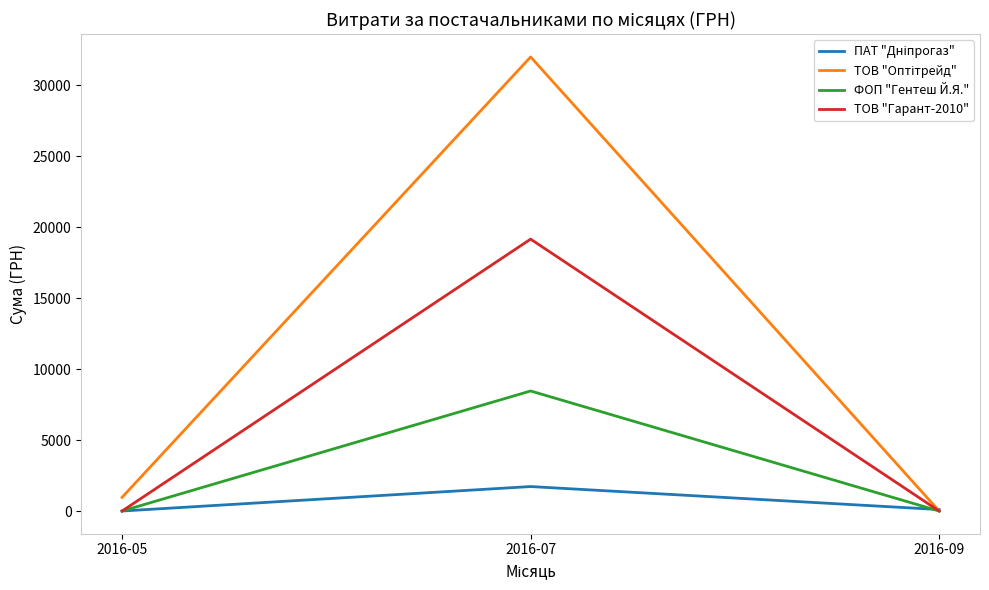

At which category is the sum across all series the highest?

2016-07